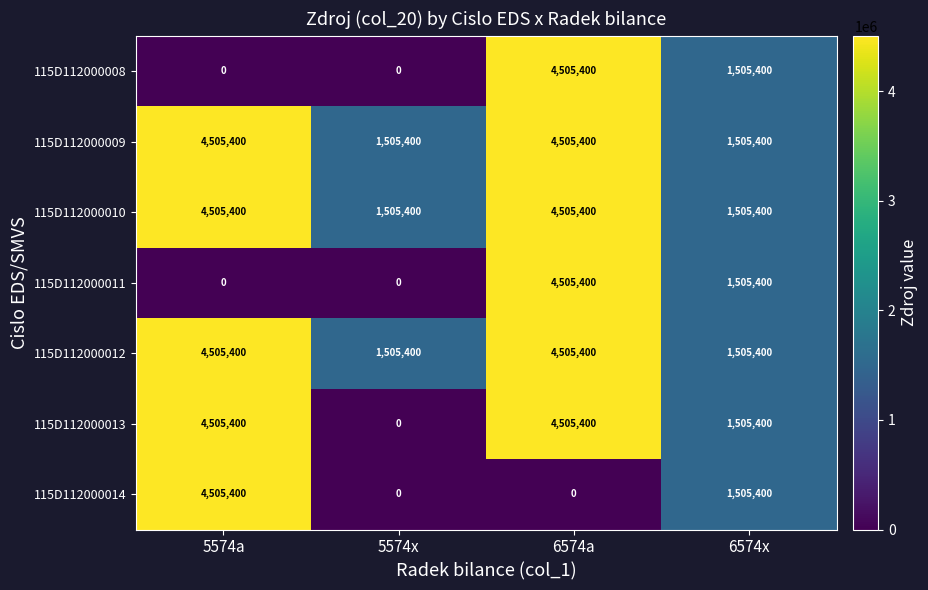

At which category is the sum across all series the highest?

6574a